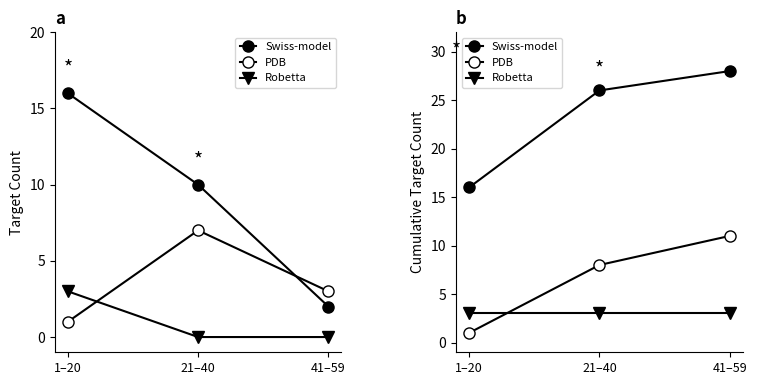

What is the maximum value for PDB?

11